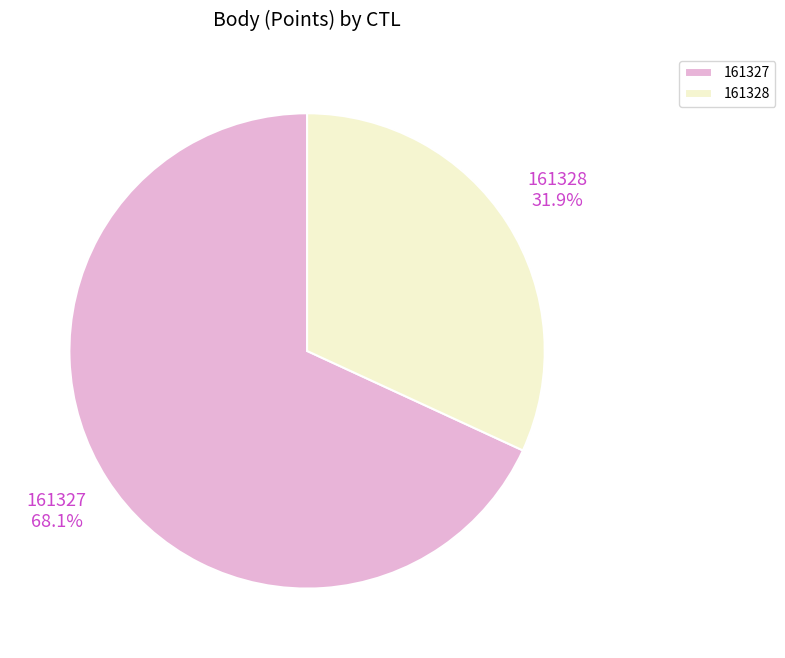

Between 161328 and 161327, which is larger?

161327